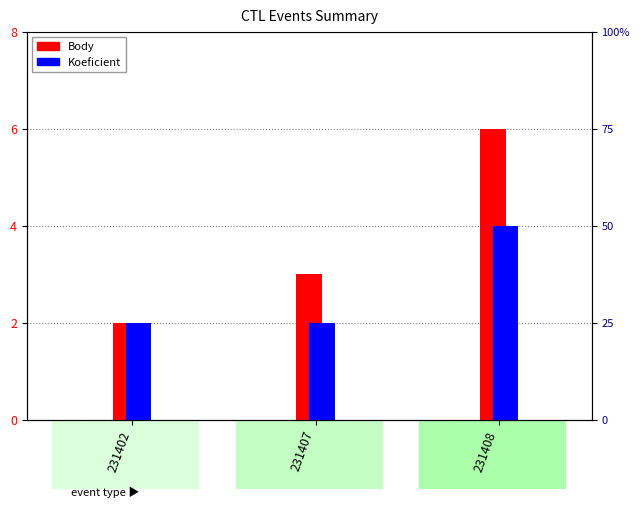

What is the approximate value of Body at 231402?

2